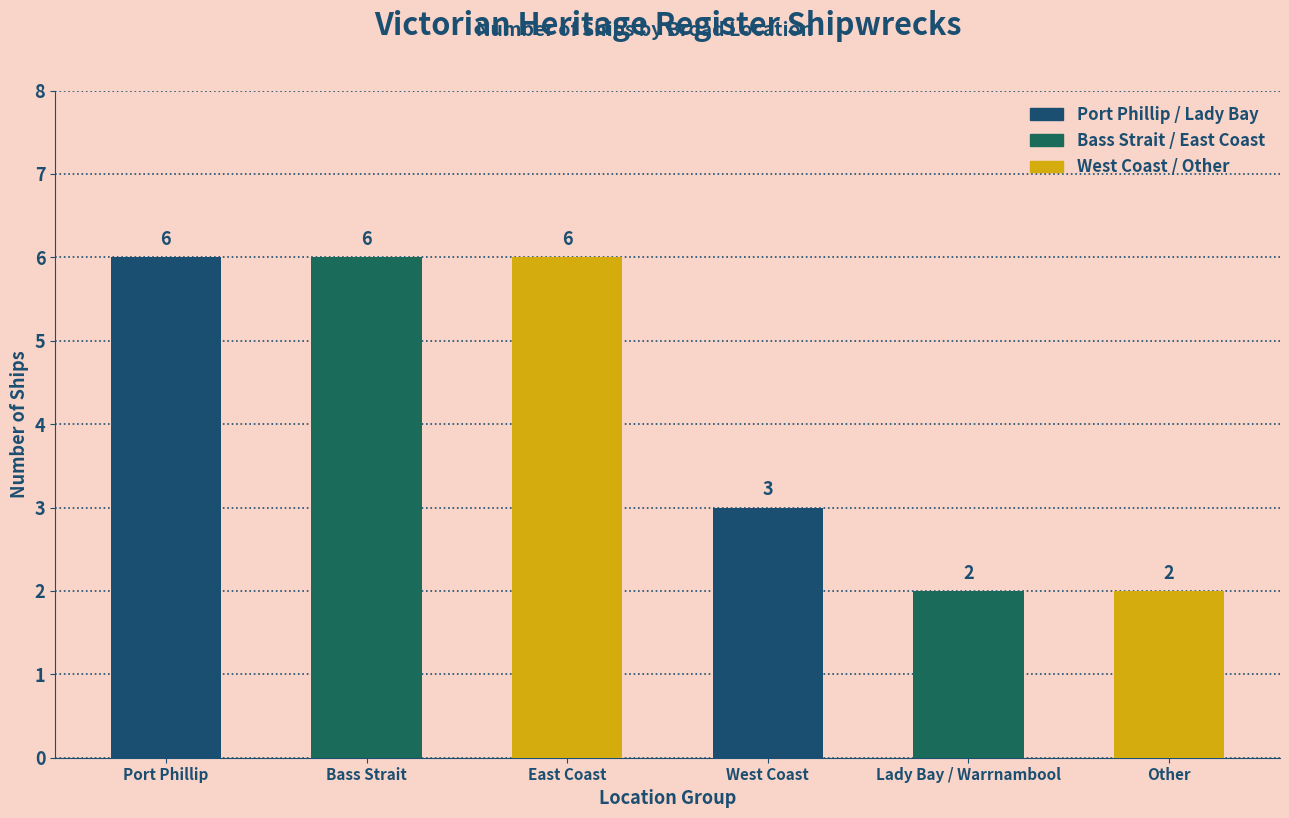

True or false: the data shows 6 at East Coast.

True